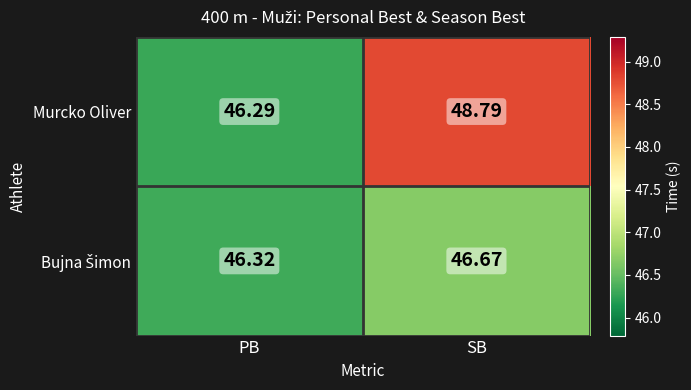

At which label does Murcko Oliver first exceed 48?

SB